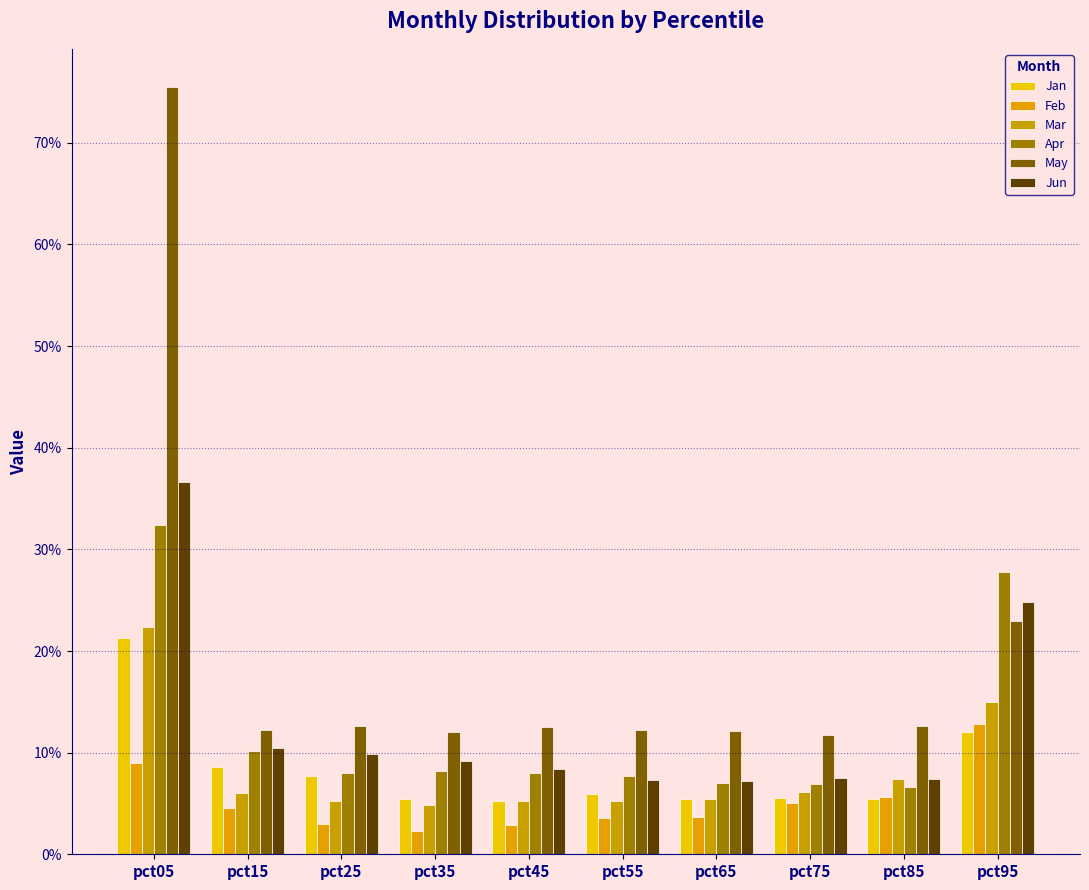

At which label is May closest to 0?

pct75